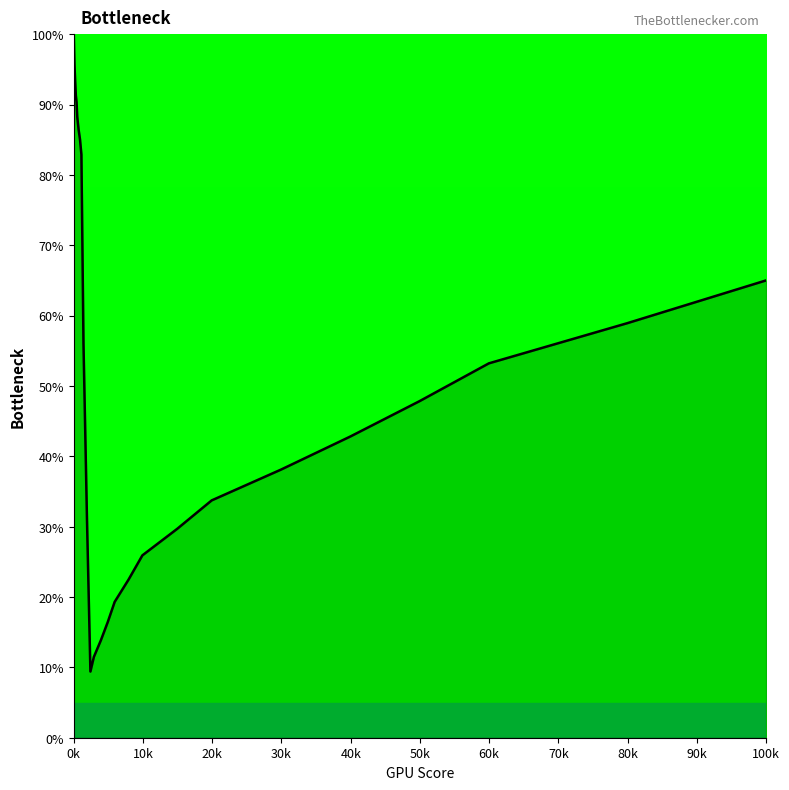

What is the greatest value displayed?

100.0